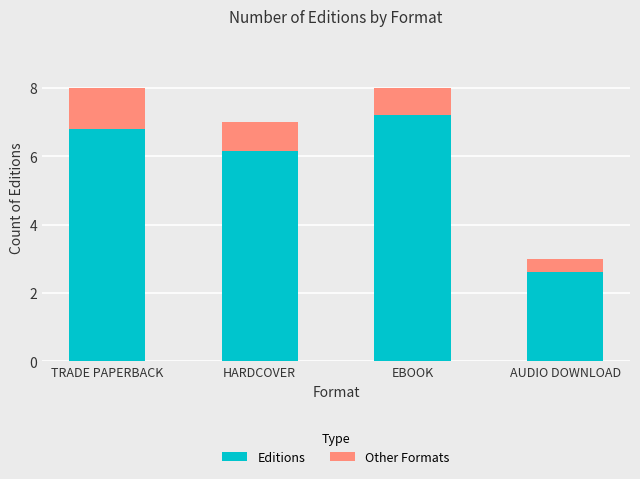

Rank the categories by Editions value from highest to lowest.

EBOOK, TRADE PAPERBACK, HARDCOVER, AUDIO DOWNLOAD